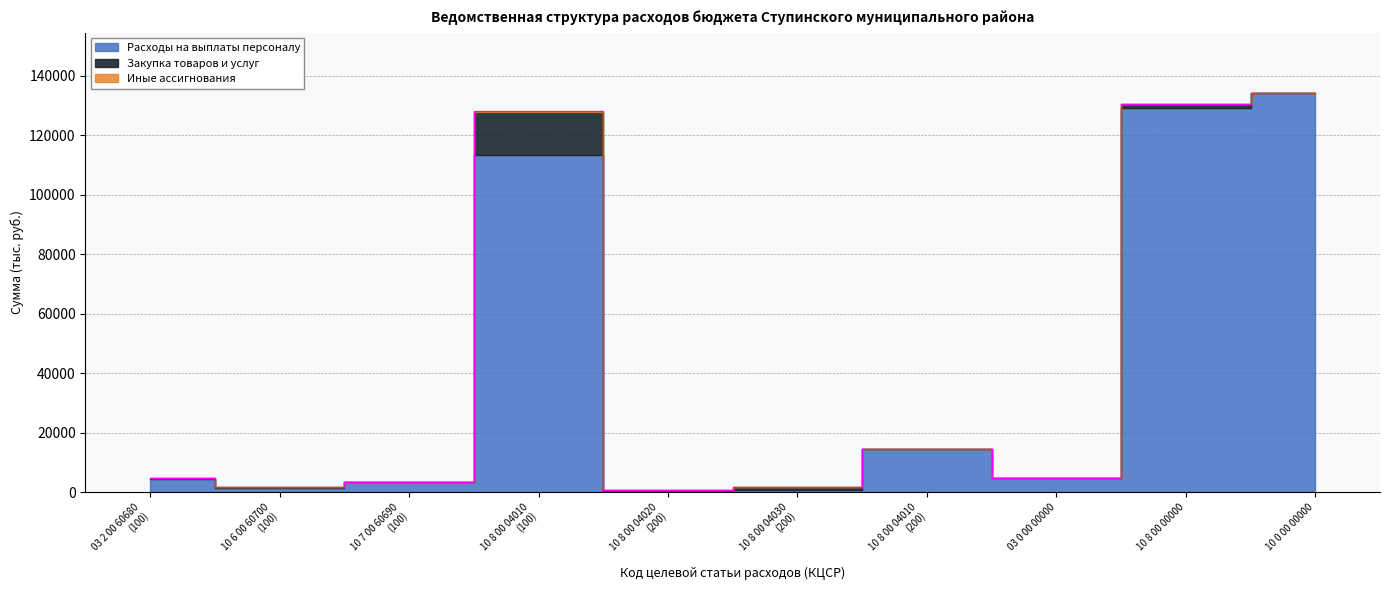

Reading left to right, transcribe all the data shown in this chart.

Расходы на выплаты персоналу: 4293.4	1336.0	3439.0	113391.4	384.0	820.8	14473.9	4727.0	129230.1	134306.1
Закупка товаров и услуг: 433.6	301.0	0.0	14473.9	384.0	820.8	160.0	0.0	1204.8	0.0
Иные ассигнования: 0.0	0.0	0.0	160.0	0.0	0.0	0.0	0.0	160.0	0.0